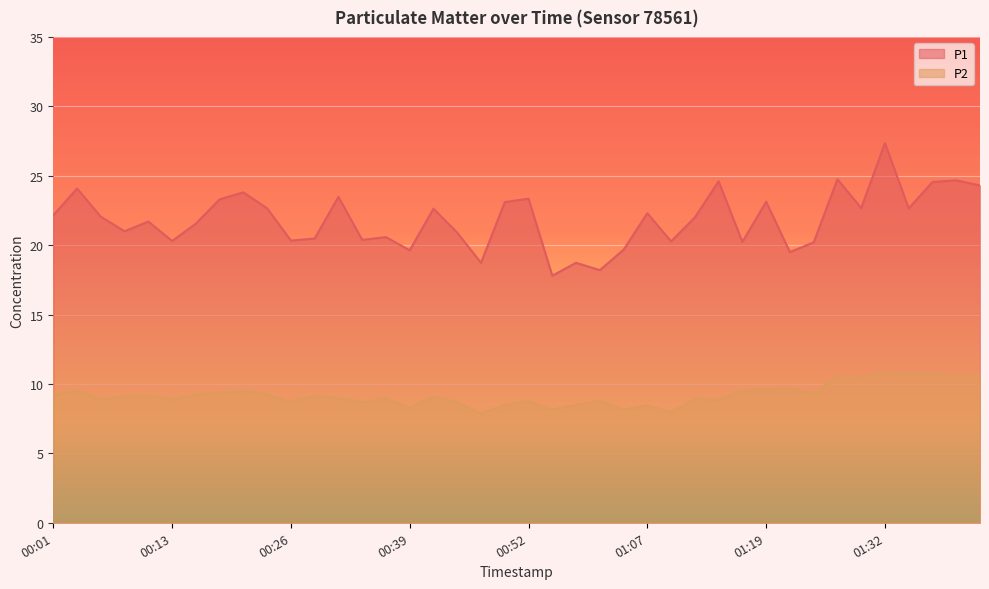

At which label does P2 reach its minimum?

00:47